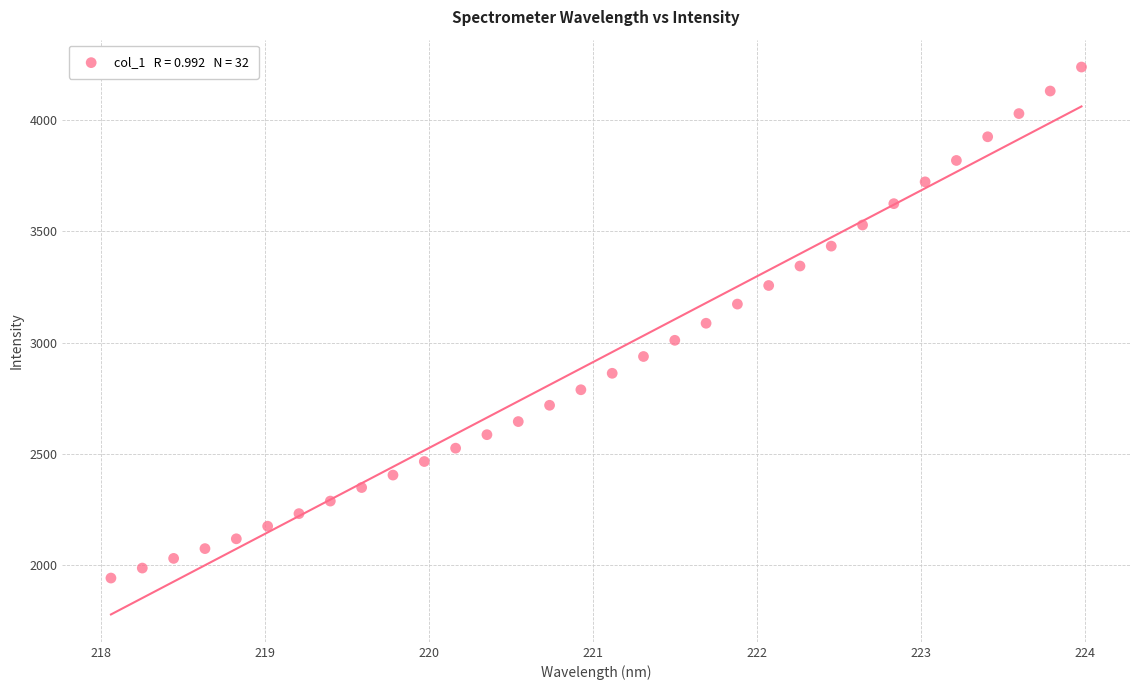

What is the range of X values (max minus min)?

5.9